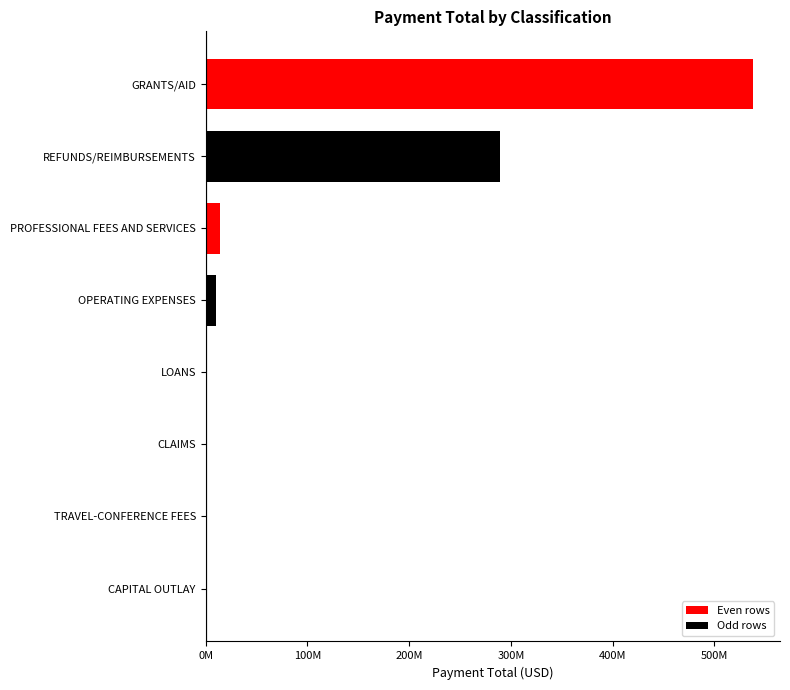

What is the greatest value displayed?

537528002.4